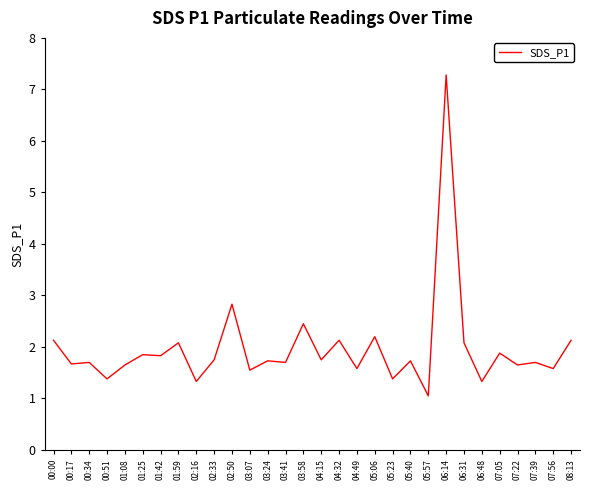

Where is the data nearest to the value 4?

02:50